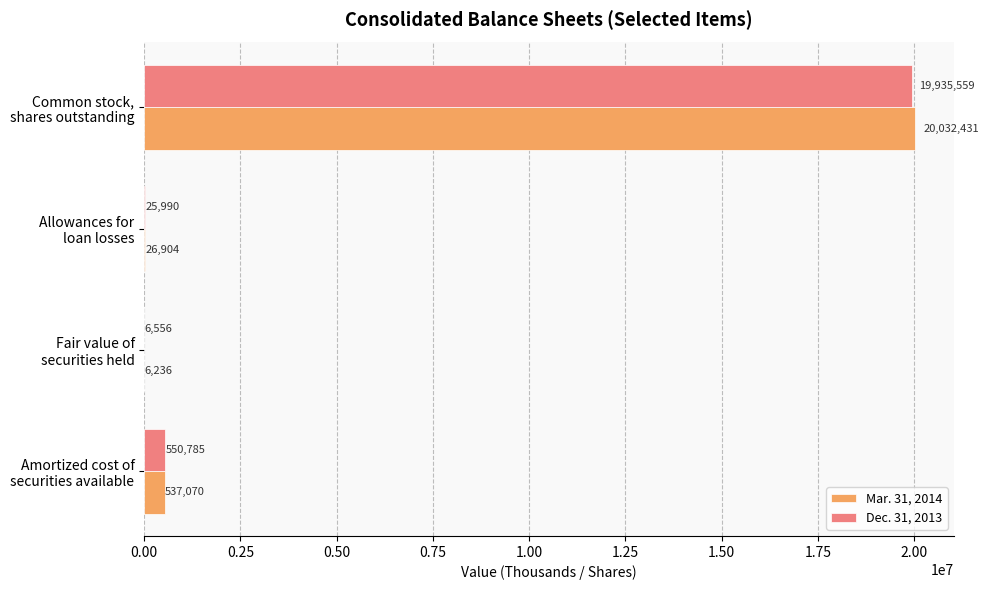

What is the highest value of the Mar. 31, 2014 series?

20032431